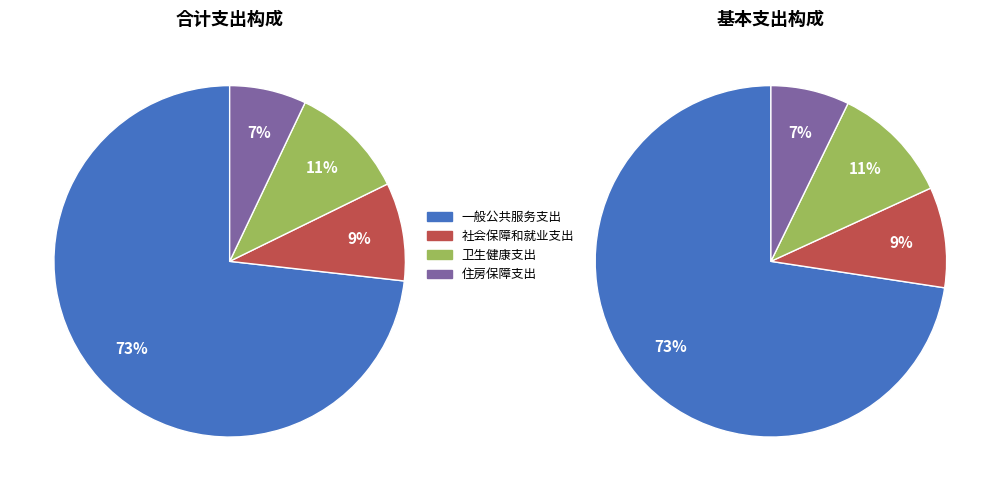

Is the sum of 社会保障和就业支出 and 一般公共服务支出 greater than half?

Yes